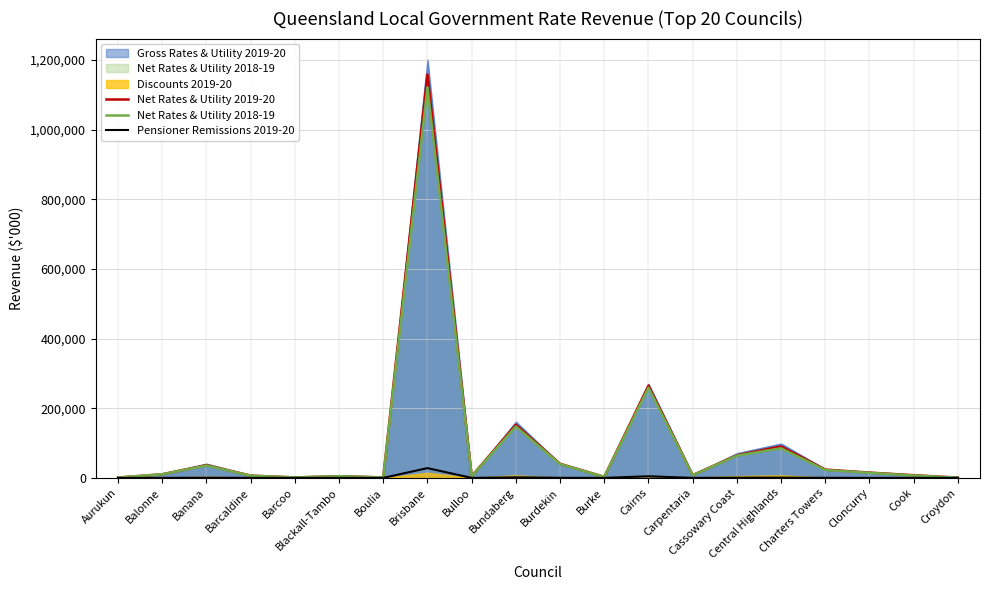

After their last crossing, which series has the higher values: Net Rates & Utility 2018-19 or Net Rates & Utility 2019-20?

Net Rates & Utility 2018-19